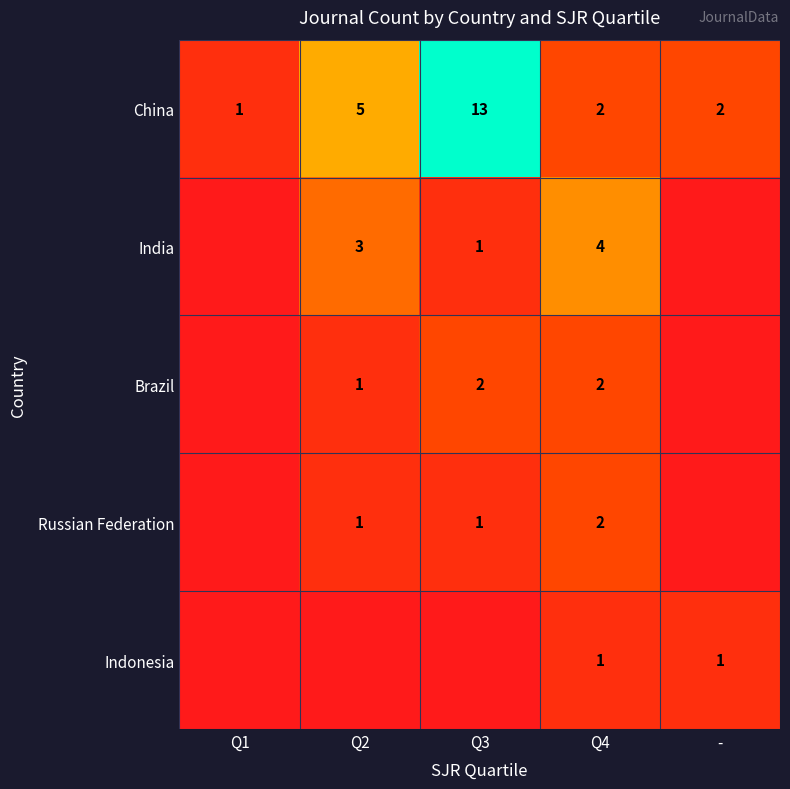

What is the difference between the China values at Q4 and Q3?

11